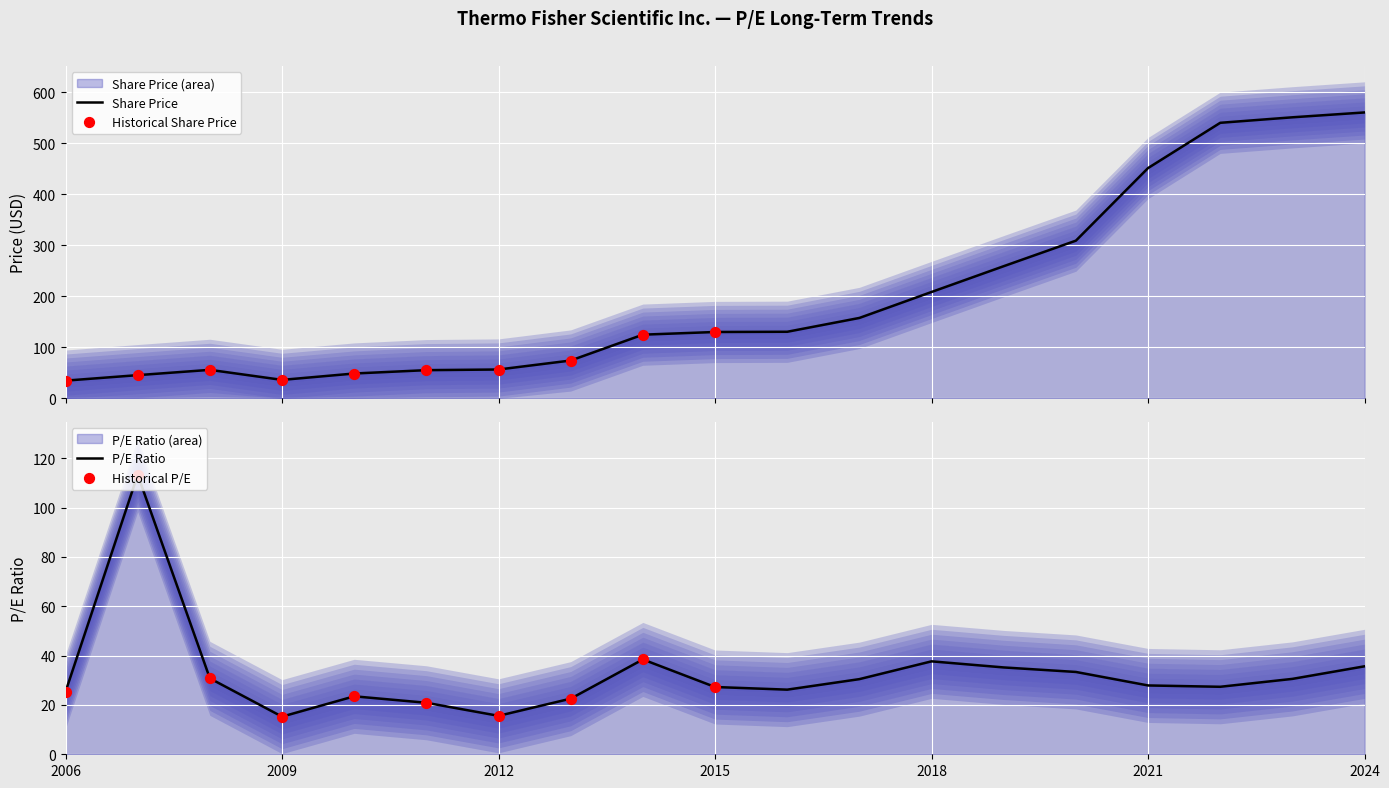

What is the total value across all series at 2008?

86.7